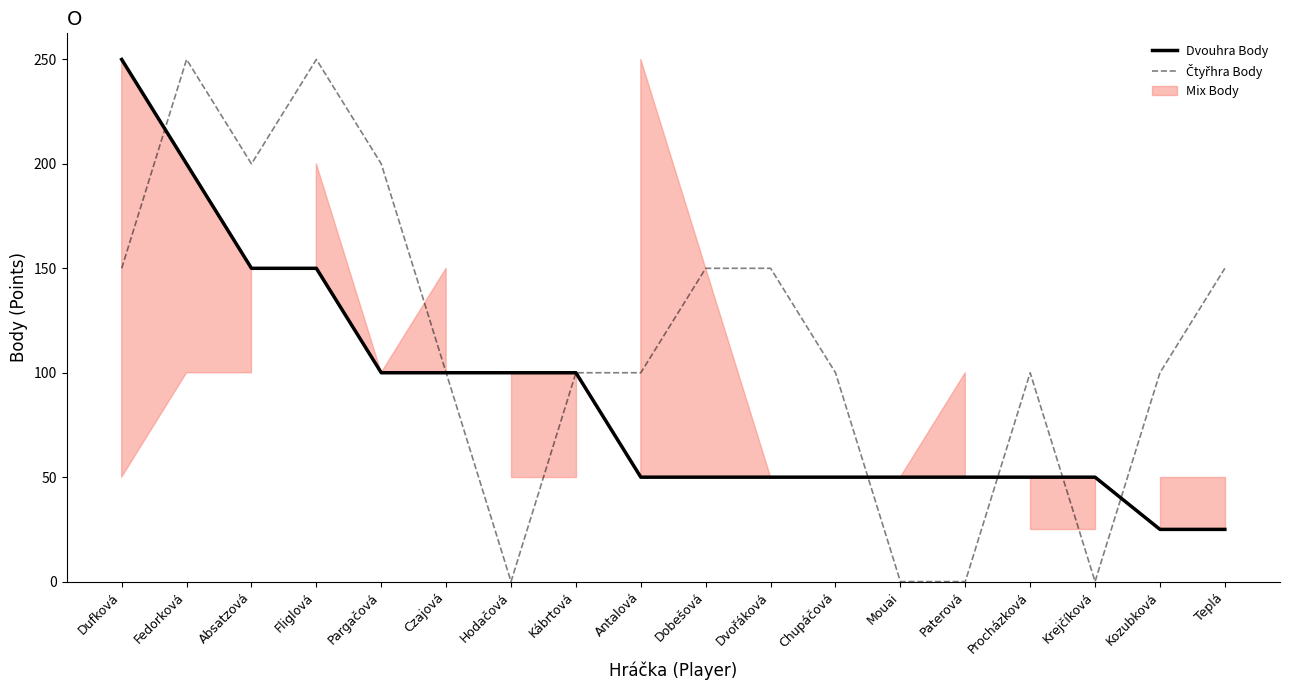

True or false: Dvouhra Body has more than 0 points higher than both neighbors.

False